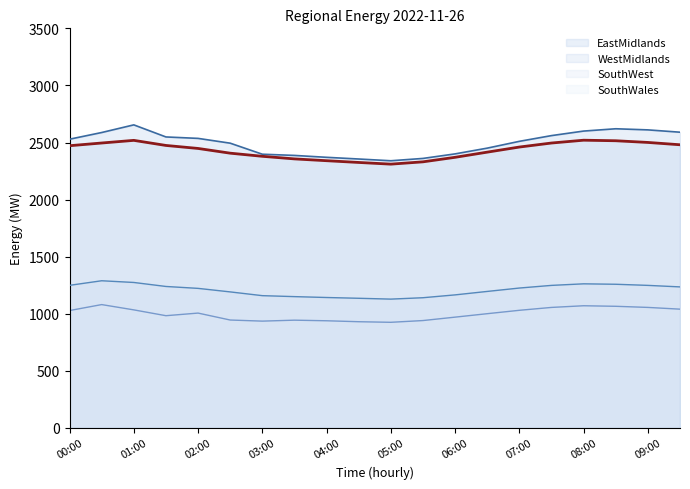

What is the label of the 3rd point from the right?

08:30